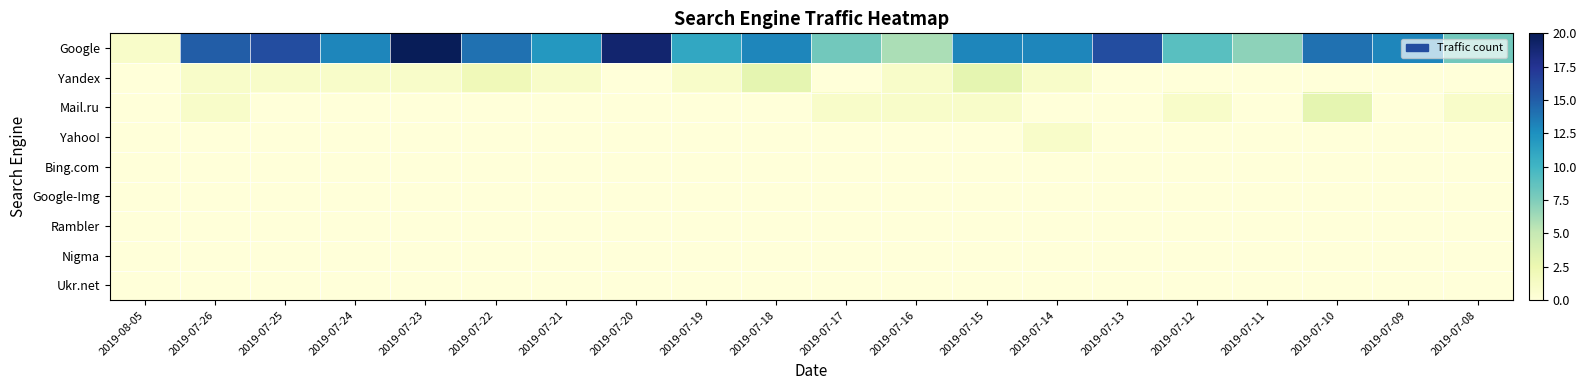

Which series has the largest total across all categories?

Google